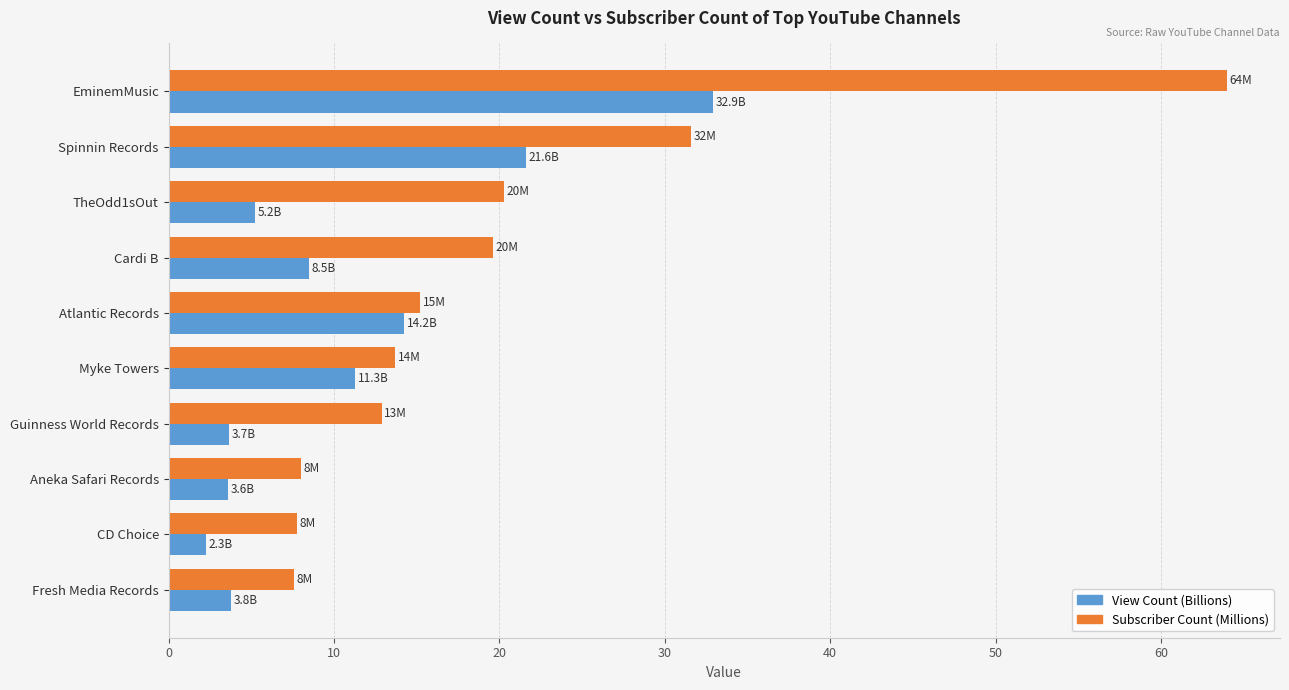

Which series has the widest spread of values?

Subscriber Count (Millions)